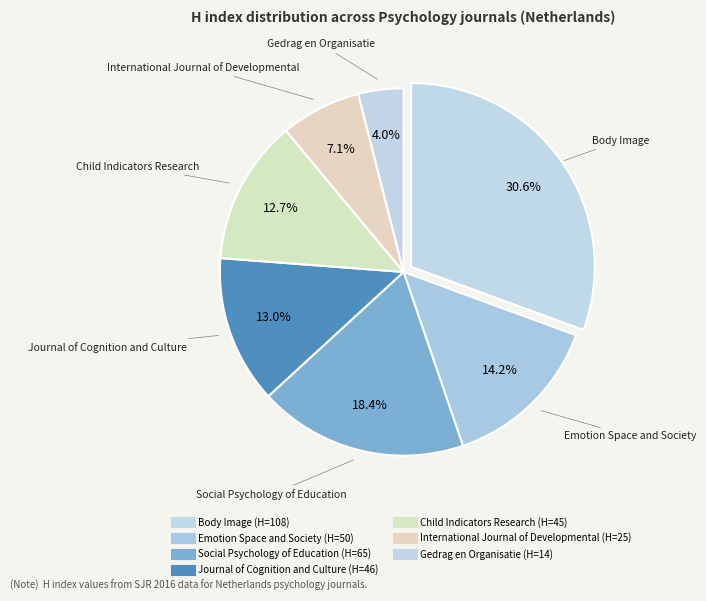

Is it true that Journal of Cognition and Culture is 8% of the pie?

False